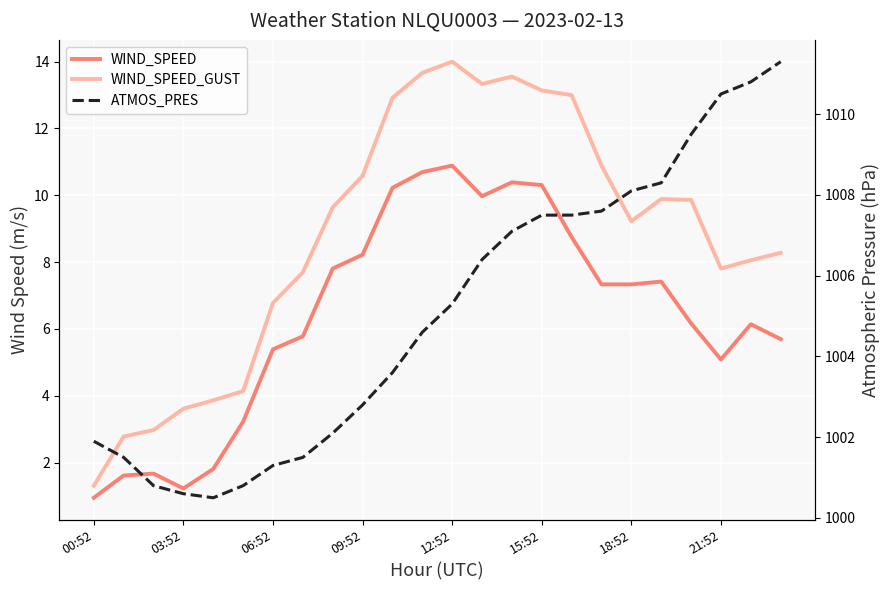

Rank the series by their maximum value, from lowest to highest.

WIND_SPEED, WIND_SPEED_GUST, ATMOS_PRES